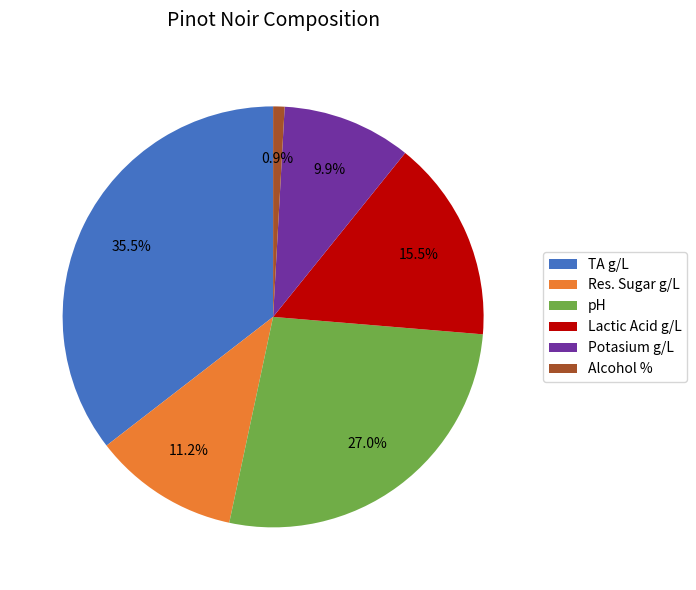

Is there a majority slice in this chart?

No